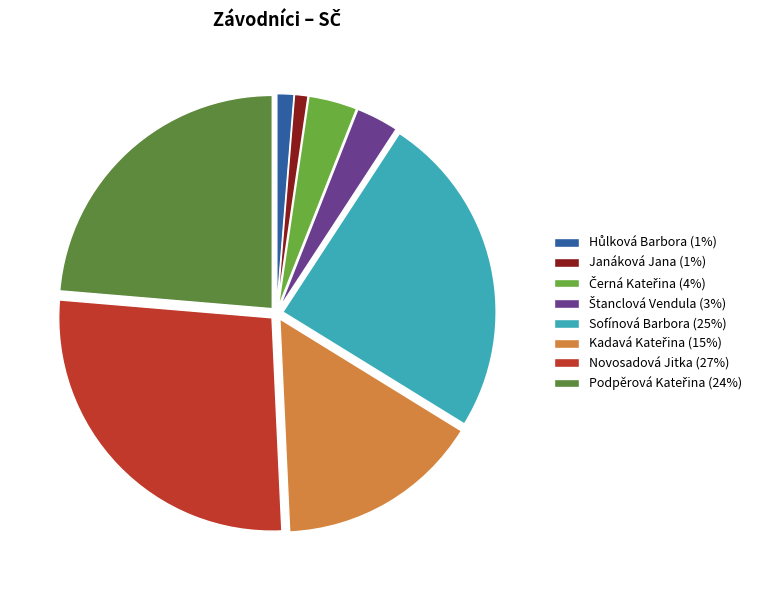

Which category has the smallest portion of the pie?

Janáková Jana